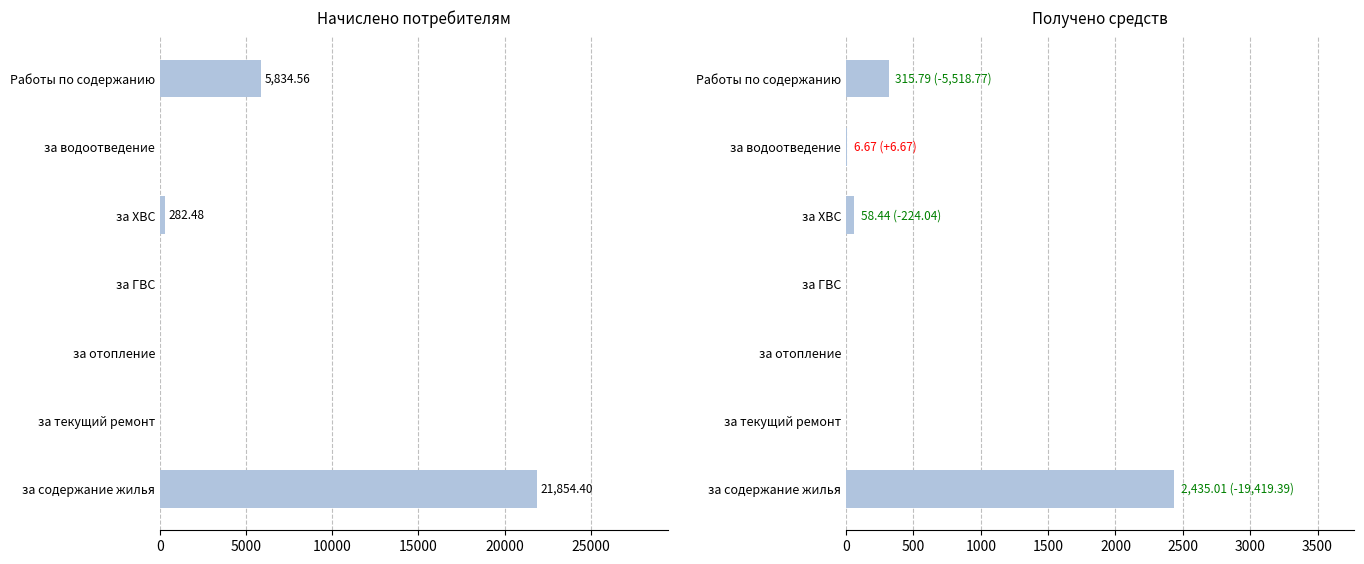

List the series in order of their peak value, lowest first.

Получено, Начислено